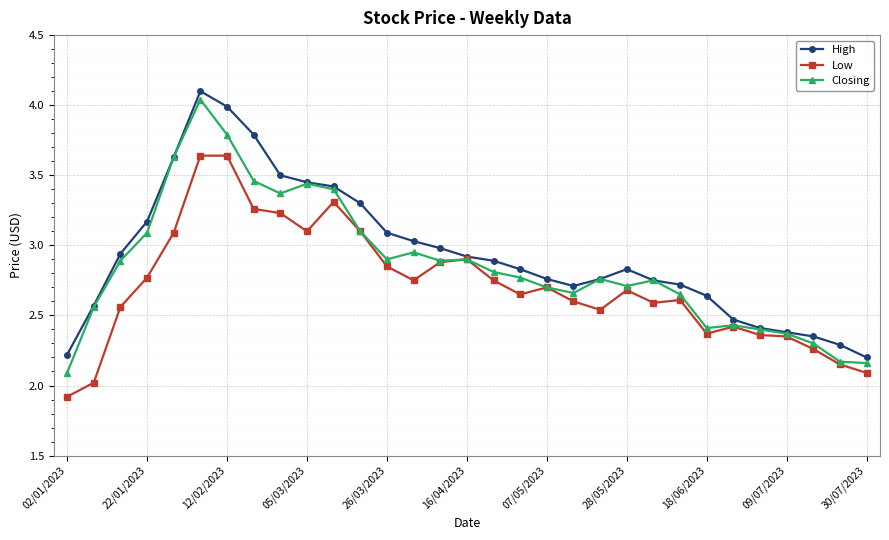

What are all the series names shown in the legend?

High, Low, Closing